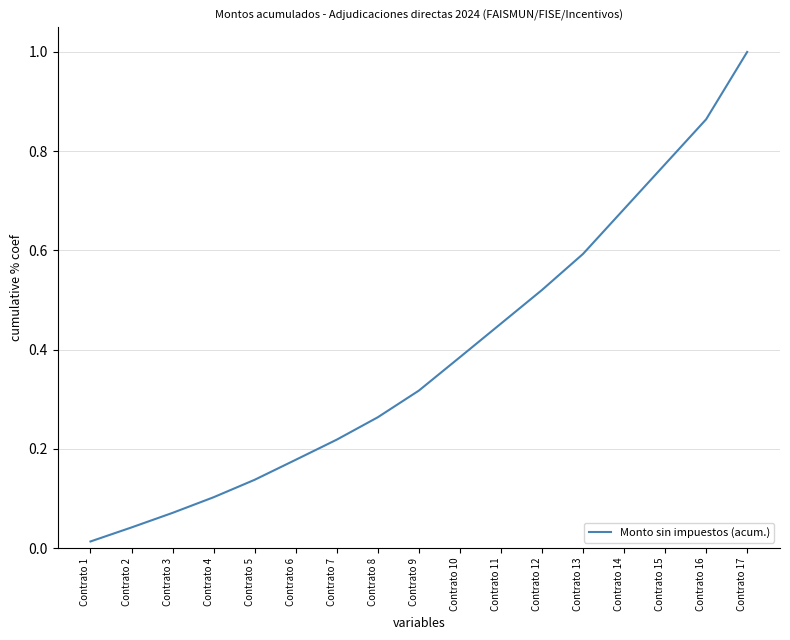

The value at Contrato 4 is 0.1. True or false?

True